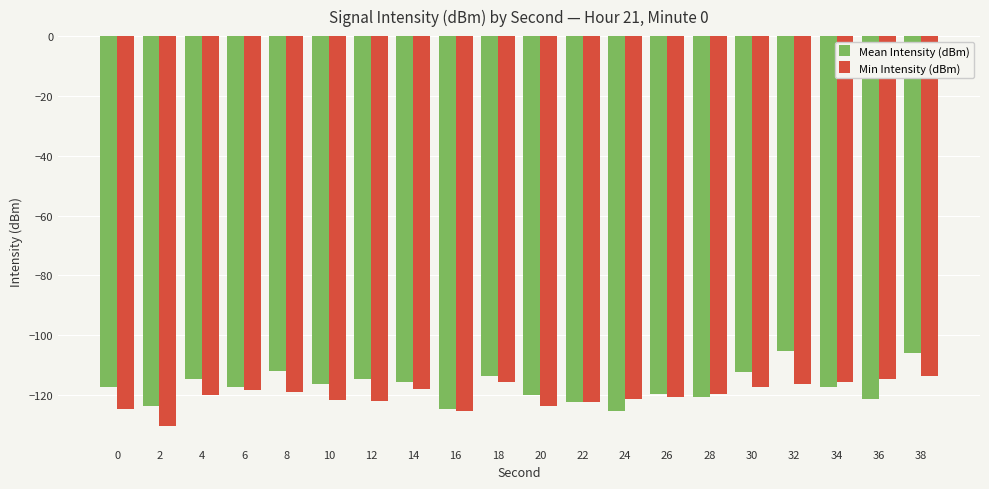

What is the minimum value shown in the chart?

-130.4